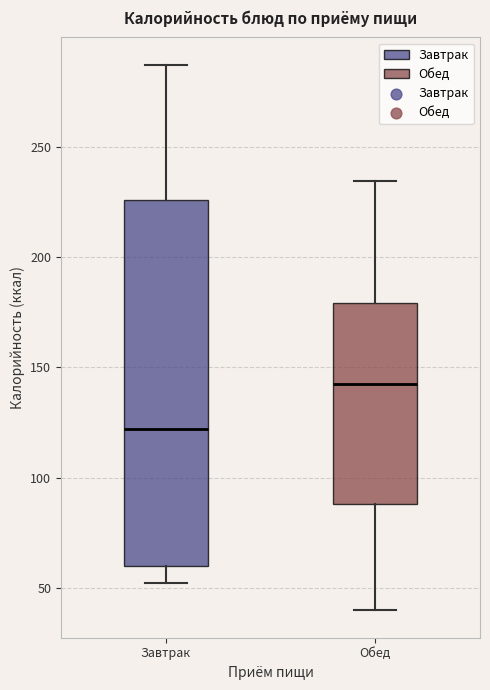

Which box has the lowest median line?

Завтрак